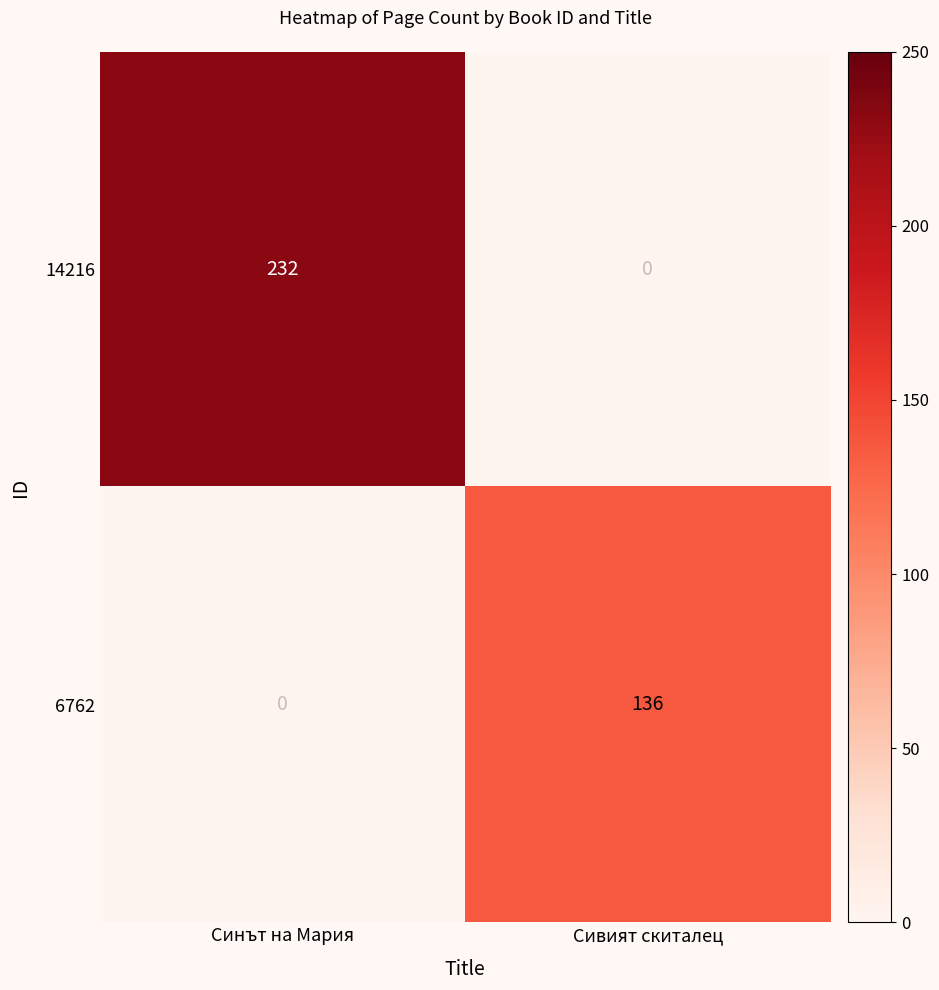

Is the value of 6762 at Сивият скиталец greater than the value of 14216 at Сивият скиталец?

Yes